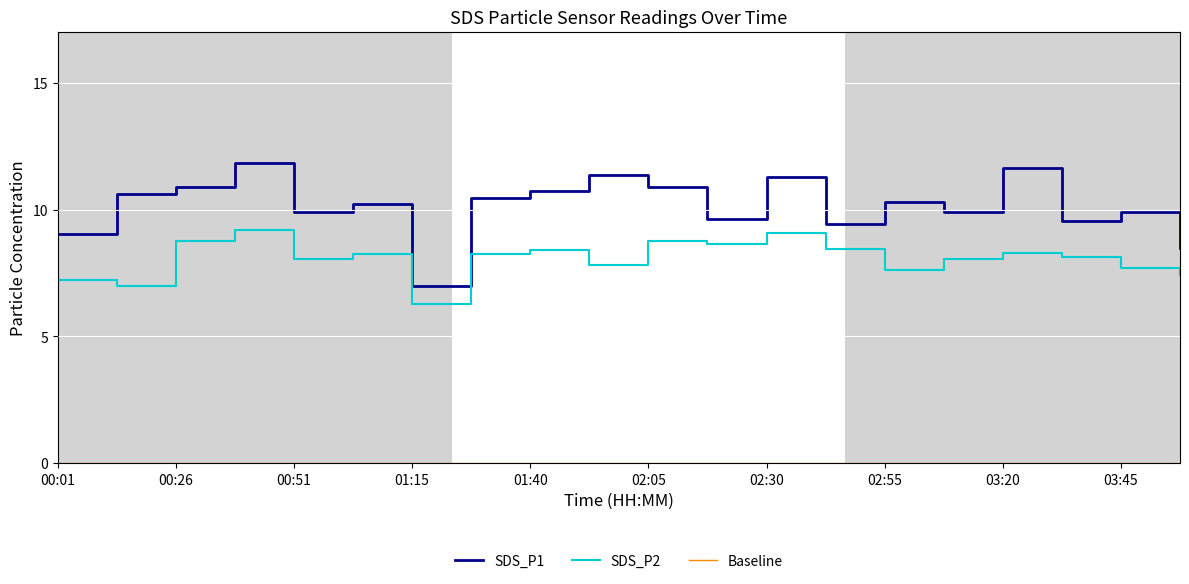

How many values in the SDS_P2 series are below 8?

7